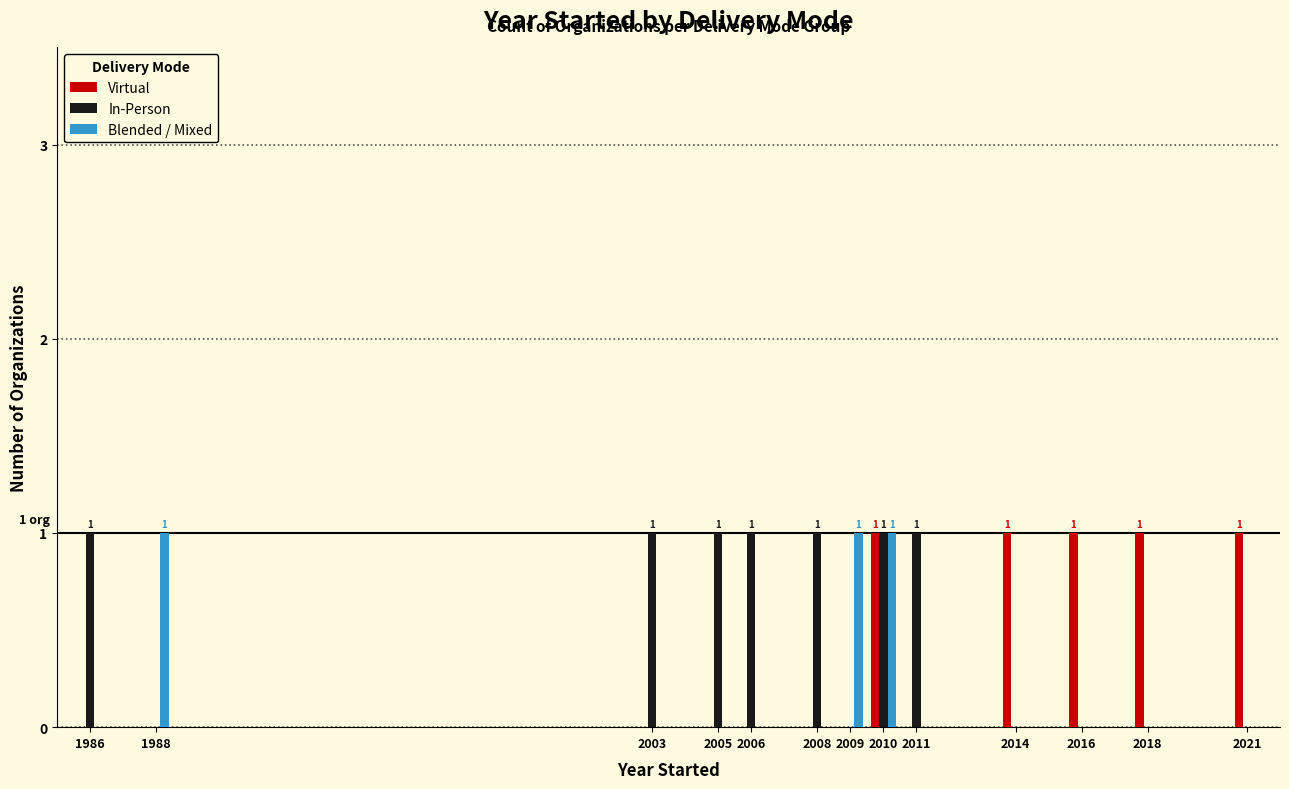

Does the chart contain stacked bars?

No